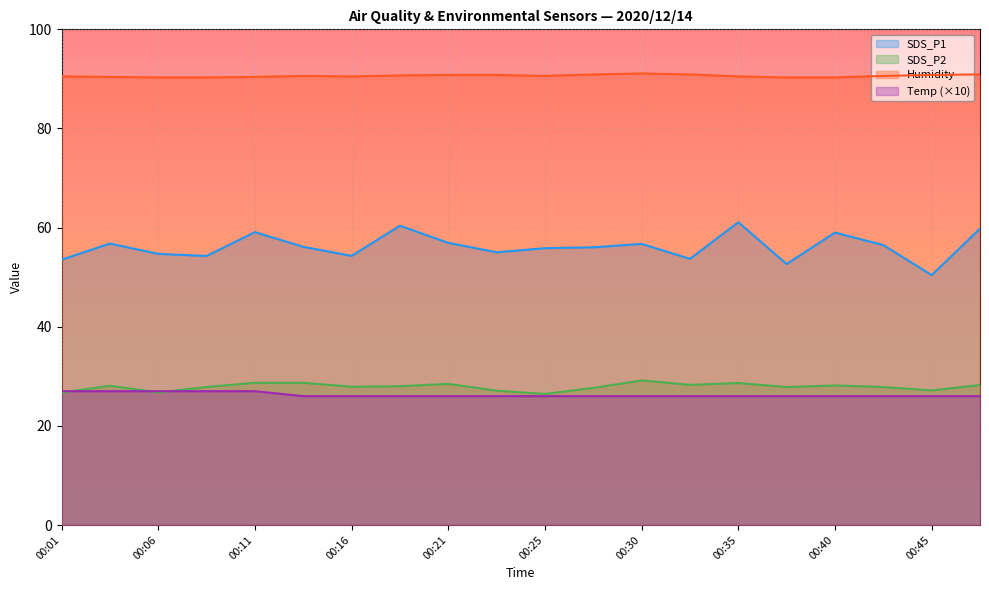

What is the greatest value displayed?

91.1